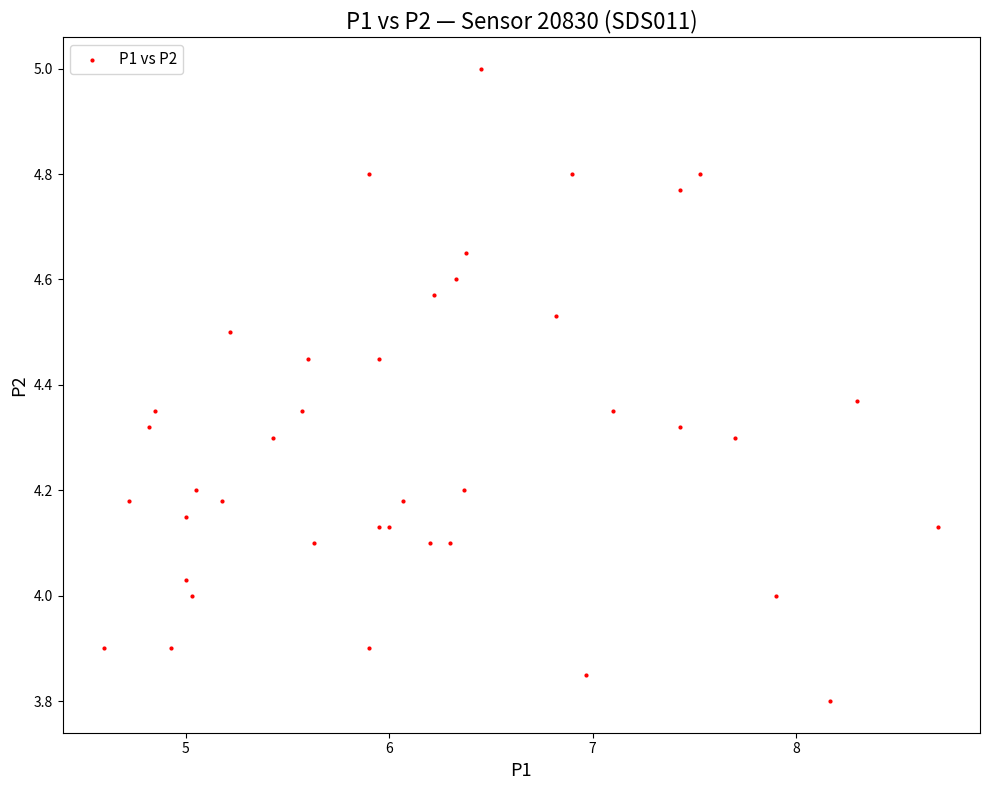

What is the range of Y values (max minus min)?

1.2